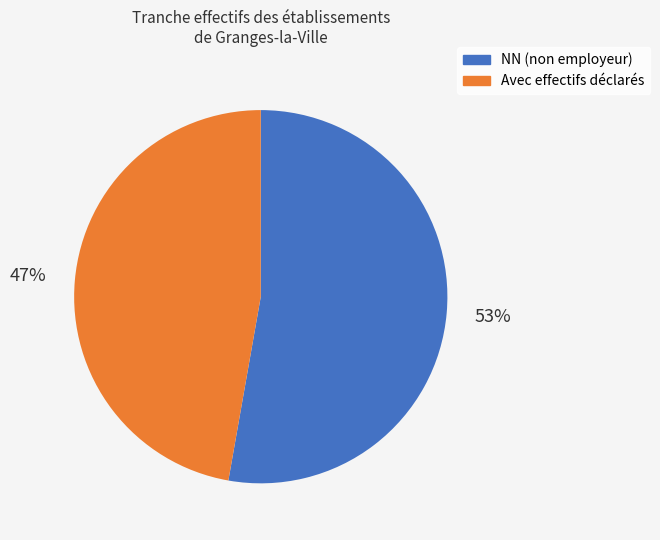

Is there any slice that represents more than half of the pie?

Yes